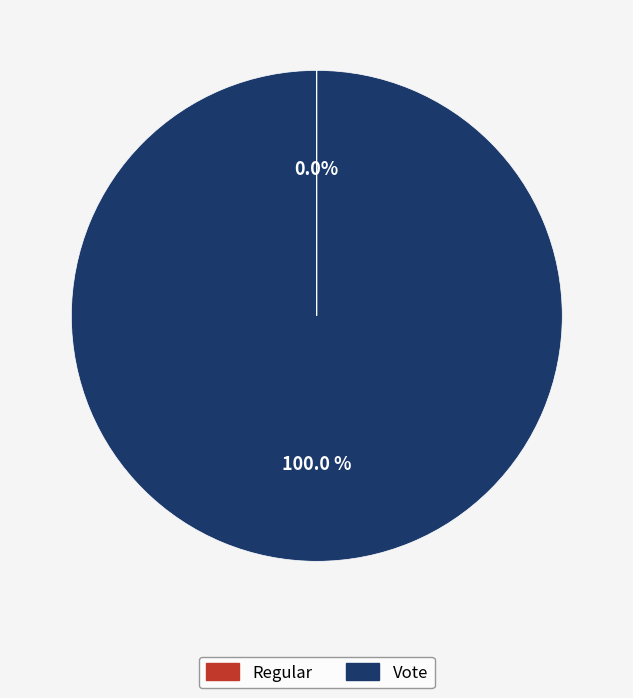

Which slice is the largest?

Vote